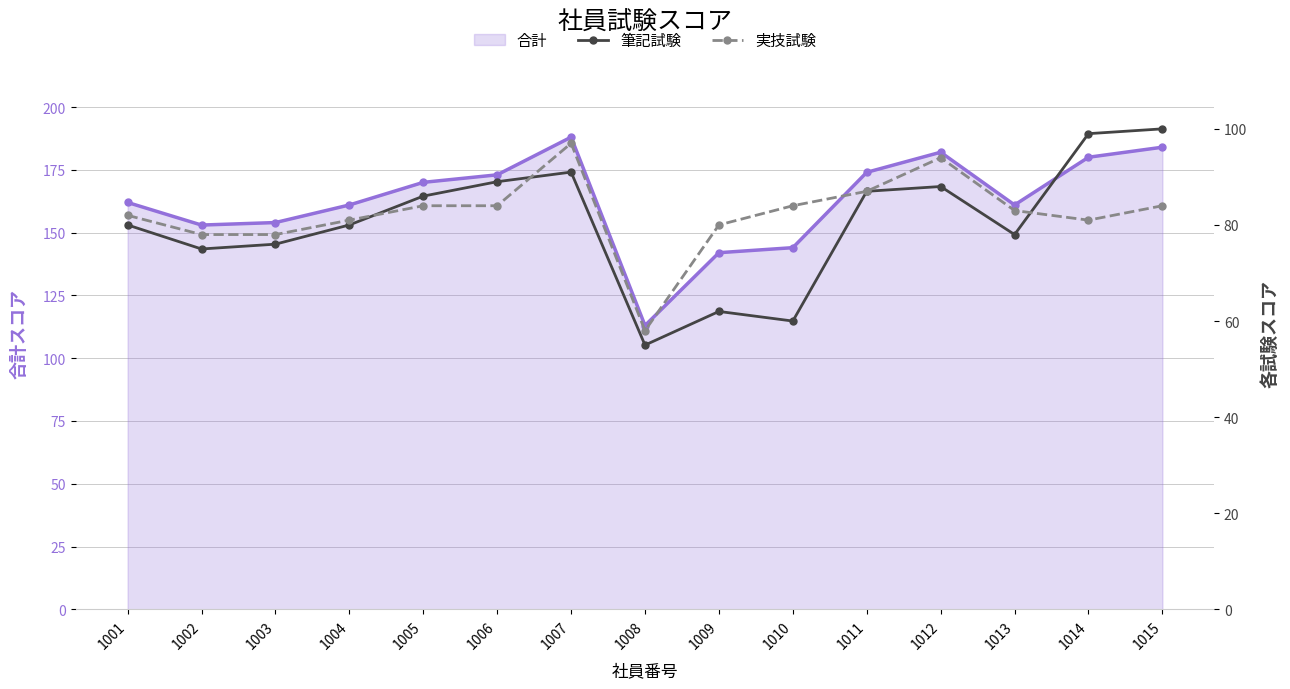

Which series has the widest spread of values?

筆記試験